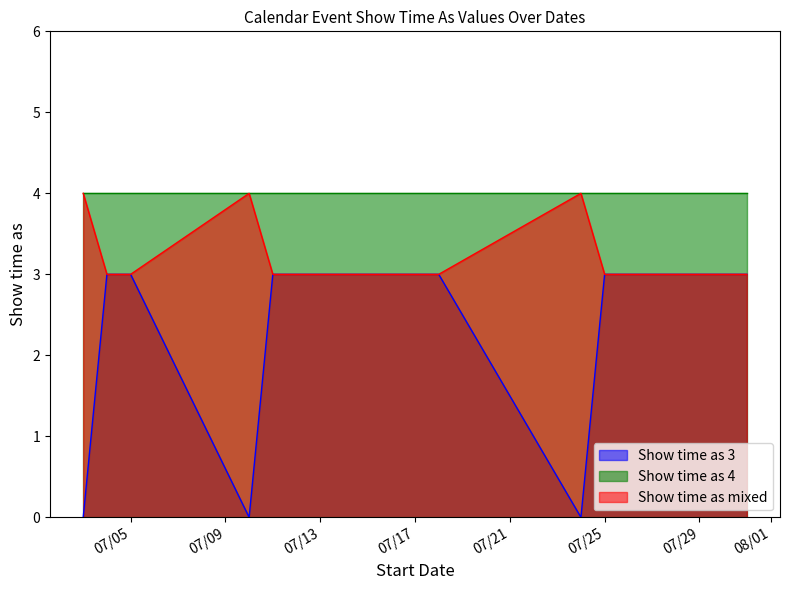

What is the greatest value displayed?

4